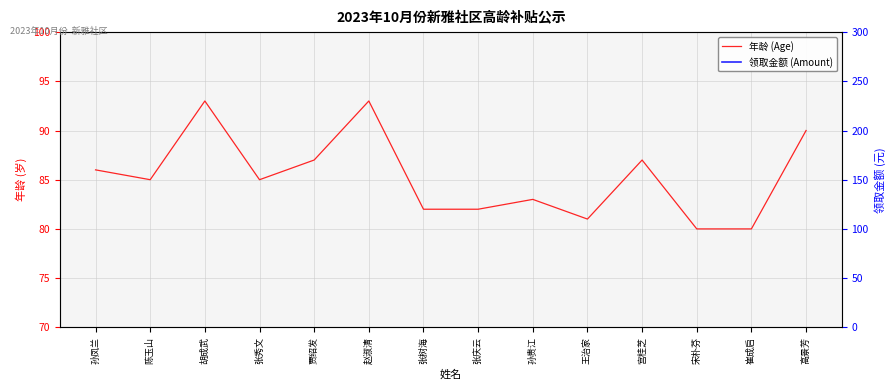

True or false: 年龄 (Age) and 领取金额 (Amount) cross at least once.

False